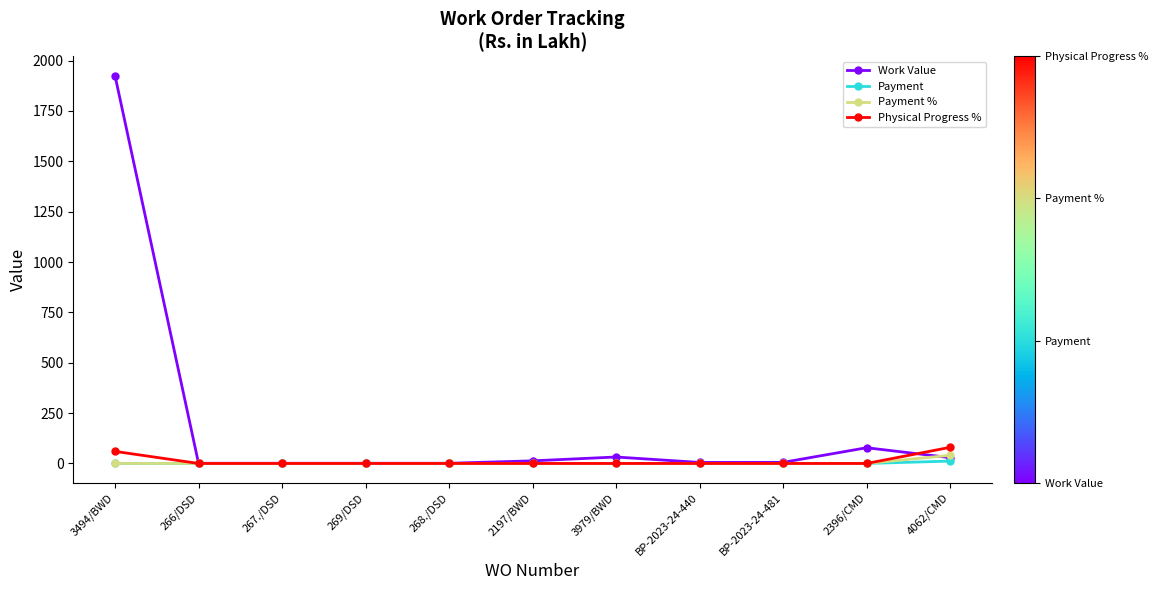

The Payment series shows 0.0 at 2396/CMD. True or false?

True